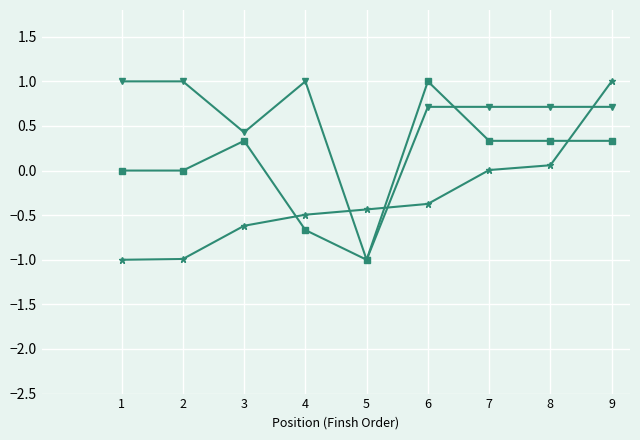

What is the smallest value displayed?

-1.0